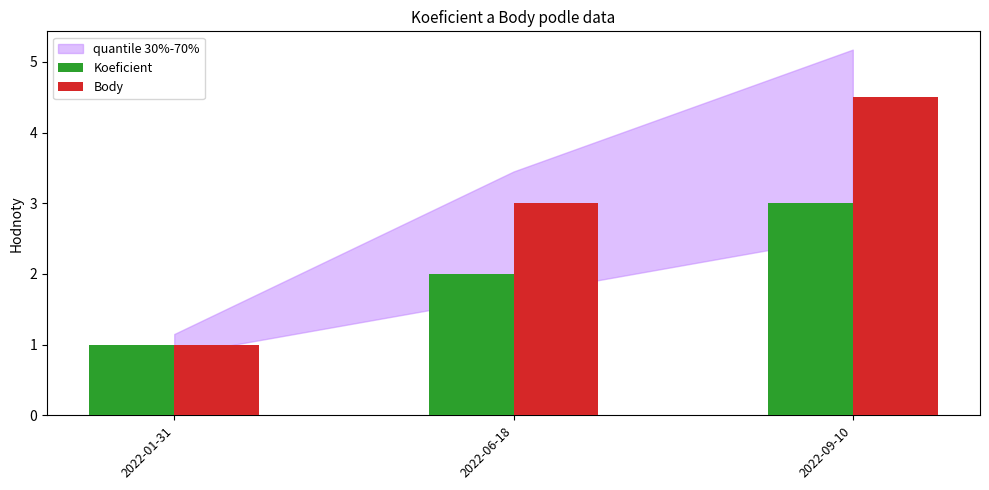

At which label does Koeficient reach its minimum?

2022-01-31